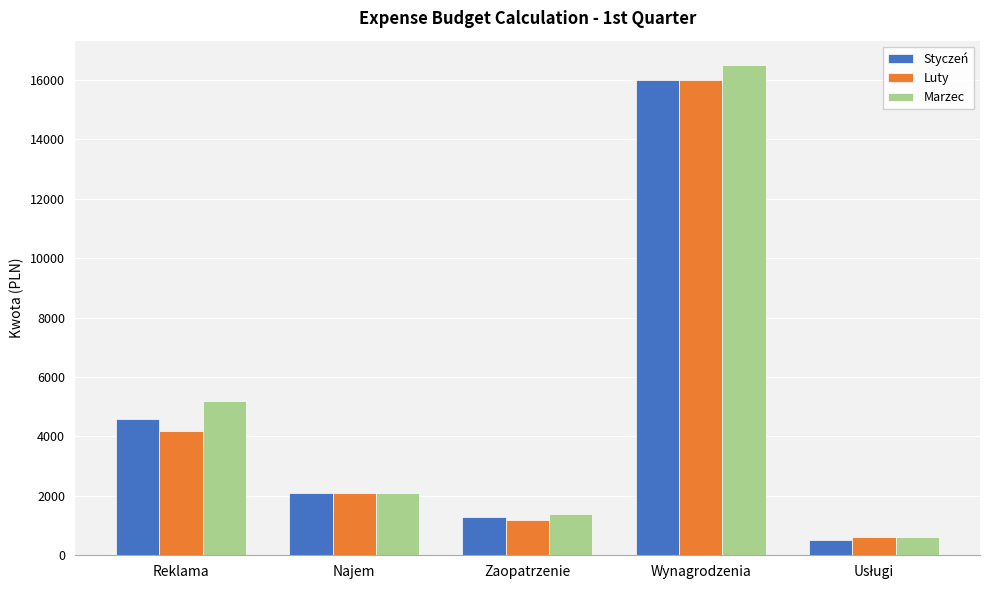

What is the greatest value displayed?

16500